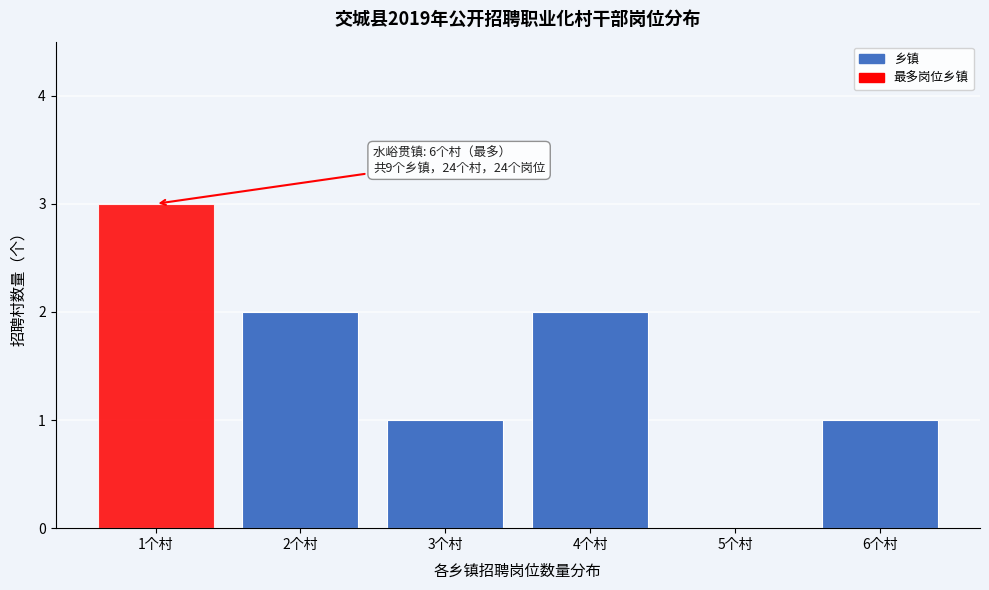

Reading left to right, list all the values displayed in this chart.

1个村=3	2个村=2	3个村=1	4个村=2	5个村=0	6个村=1